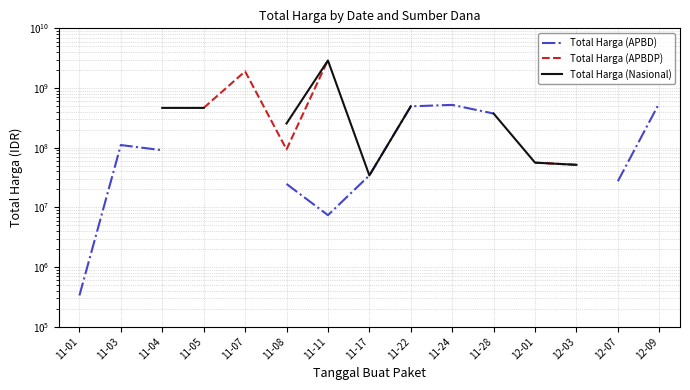

At which label does Total Harga (APBD) reach its minimum?

11-01